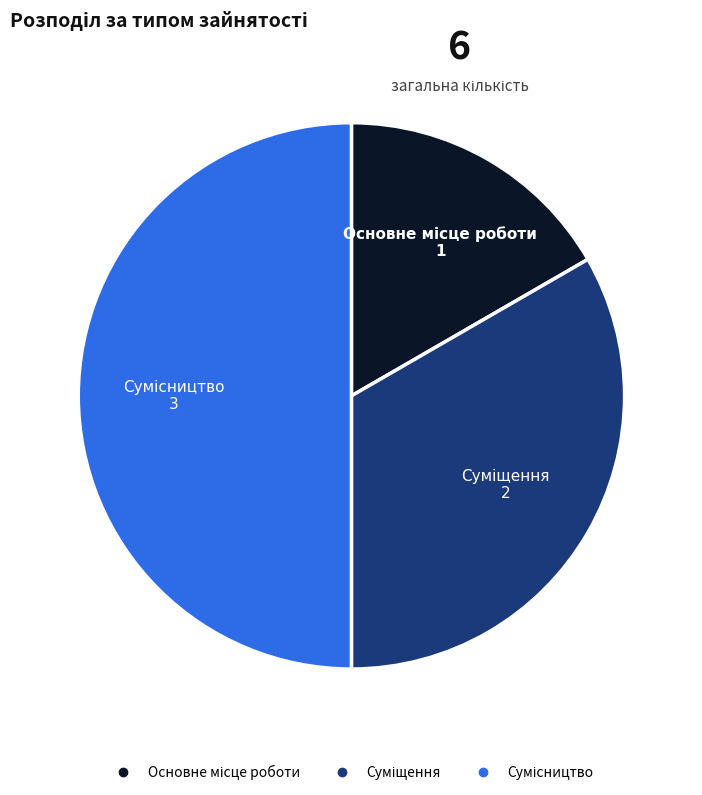

To the nearest percent, what percentage of the pie is Сумісництво?

50%